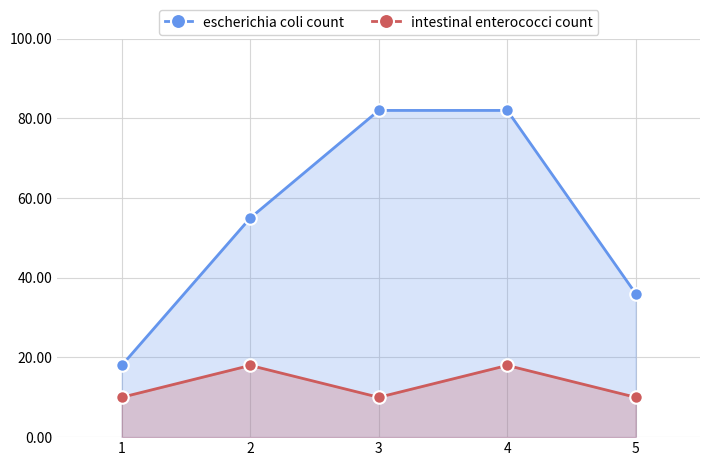

What is the greatest value displayed?

82